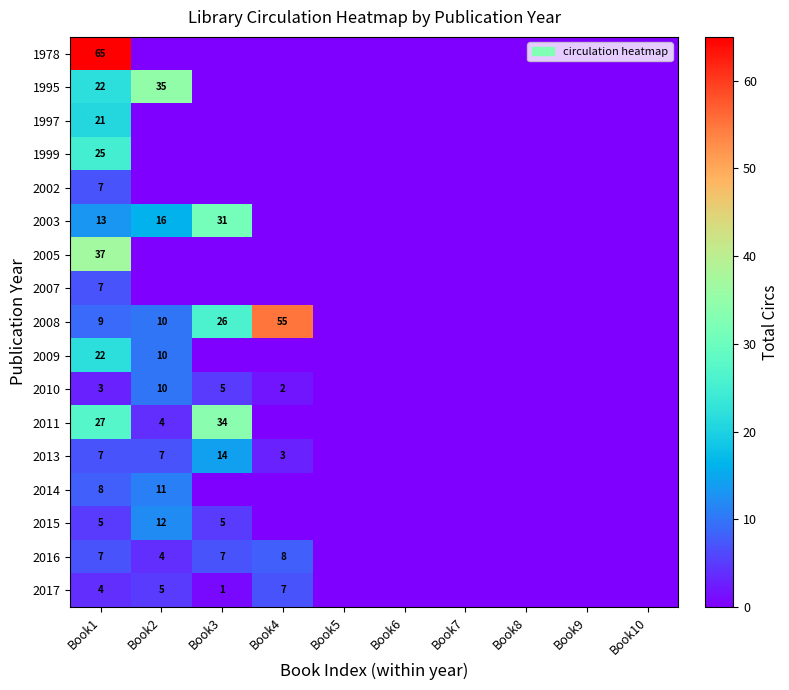

At how many categories does at least one series exceed 39?

2